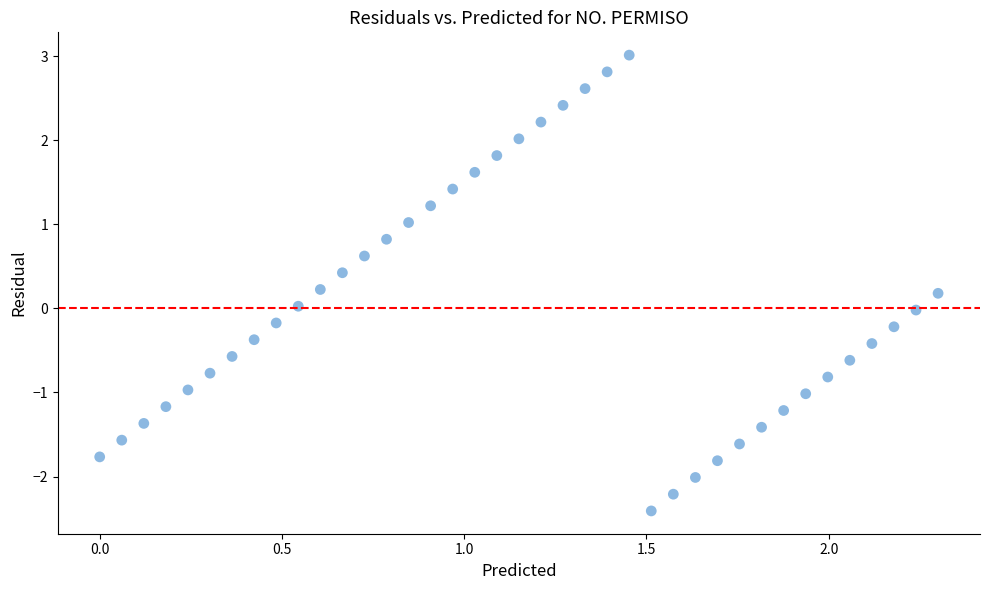

What is the range of Y values (max minus min)?

5.4